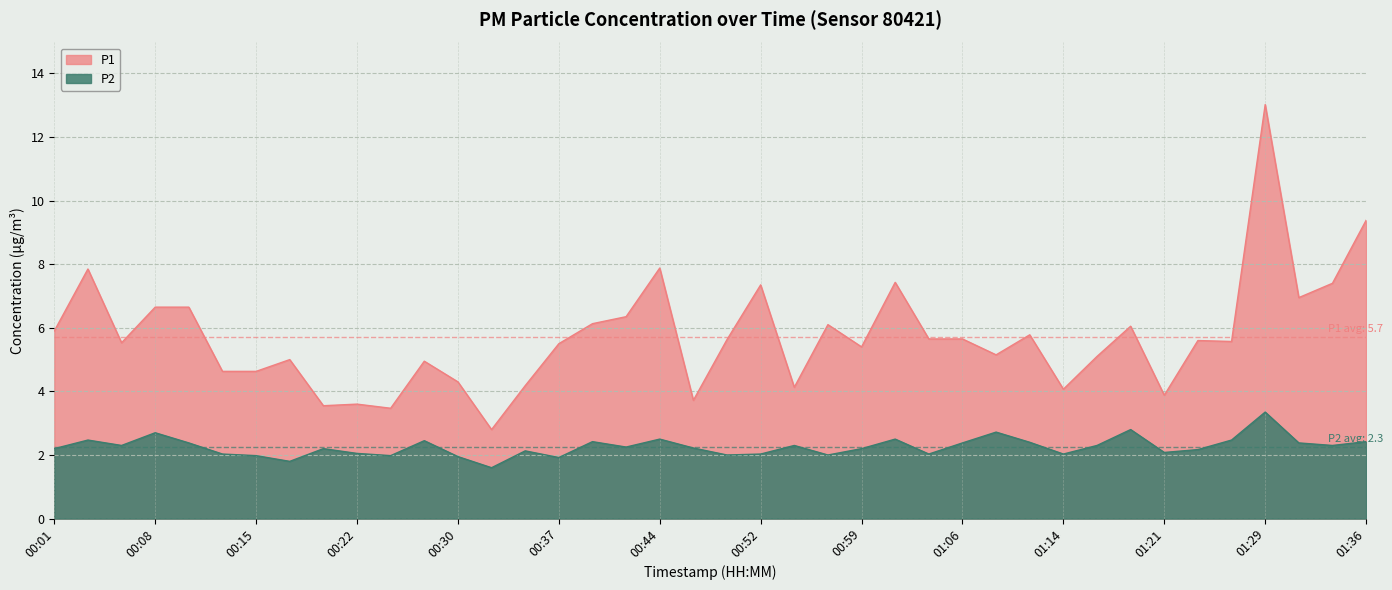

What is the average value of the P1 series?

5.7